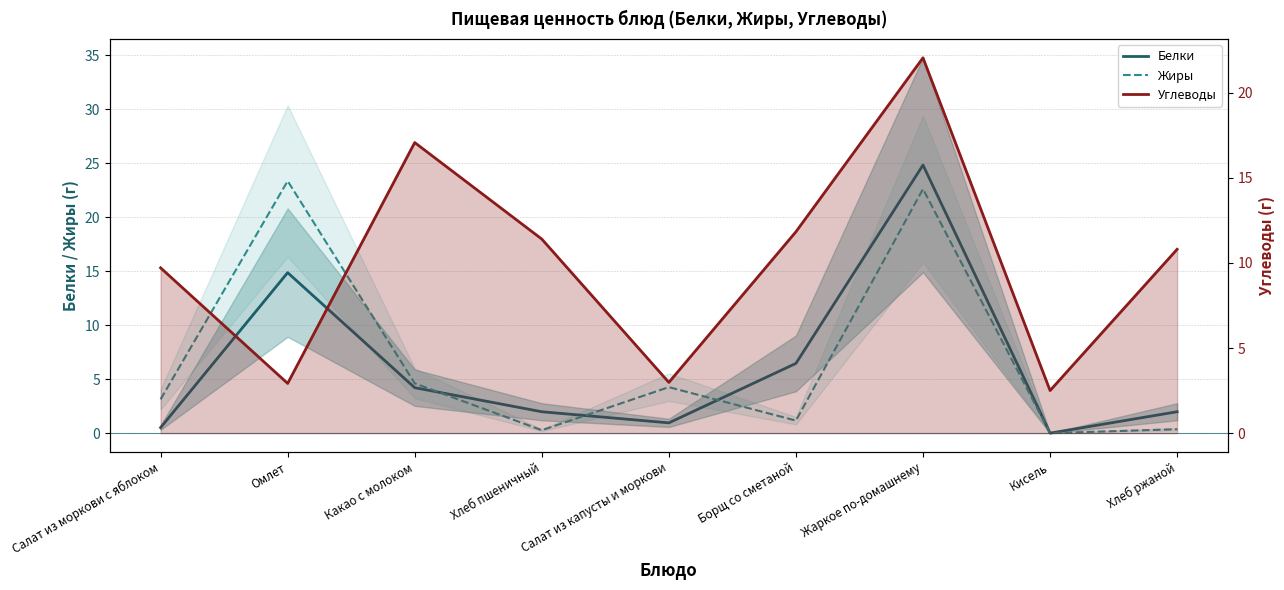

At which category is the sum across all series the highest?

Жаркое по-домашнему